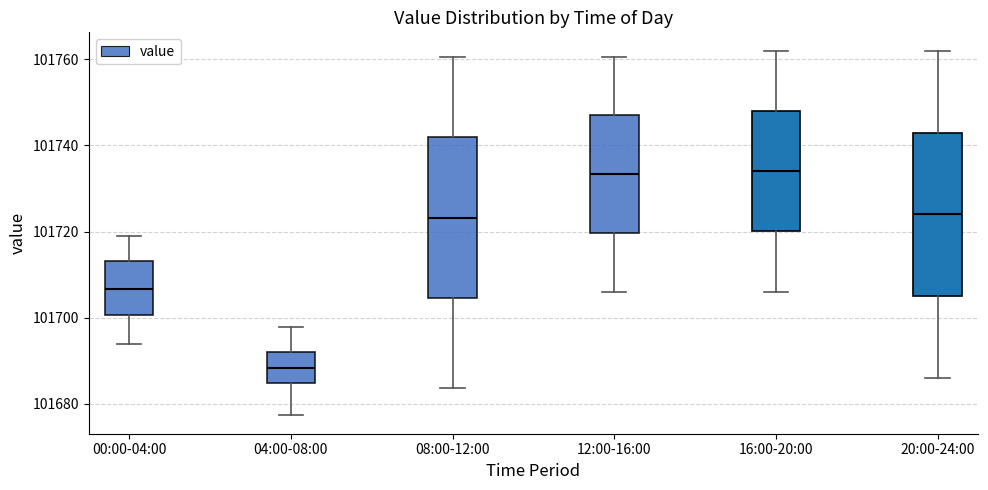

Reading left to right, read every box against the y-axis: the position of its median line, the range the box covers, and the ends of its whiskers. The values are not printed on the chart, so give them approximately, as read against the axis.

00:00-04:00: median 101706, box 101700 to 101714, whiskers 101694 to 101718
04:00-08:00: median 101688, box 101684 to 101692, whiskers 101678 to 101698
08:00-12:00: median 101724, box 101704 to 101742, whiskers 101684 to 101760
12:00-16:00: median 101734, box 101720 to 101746, whiskers 101706 to 101760
16:00-20:00: median 101734, box 101720 to 101748, whiskers 101706 to 101762
20:00-24:00: median 101724, box 101704 to 101744, whiskers 101686 to 101762